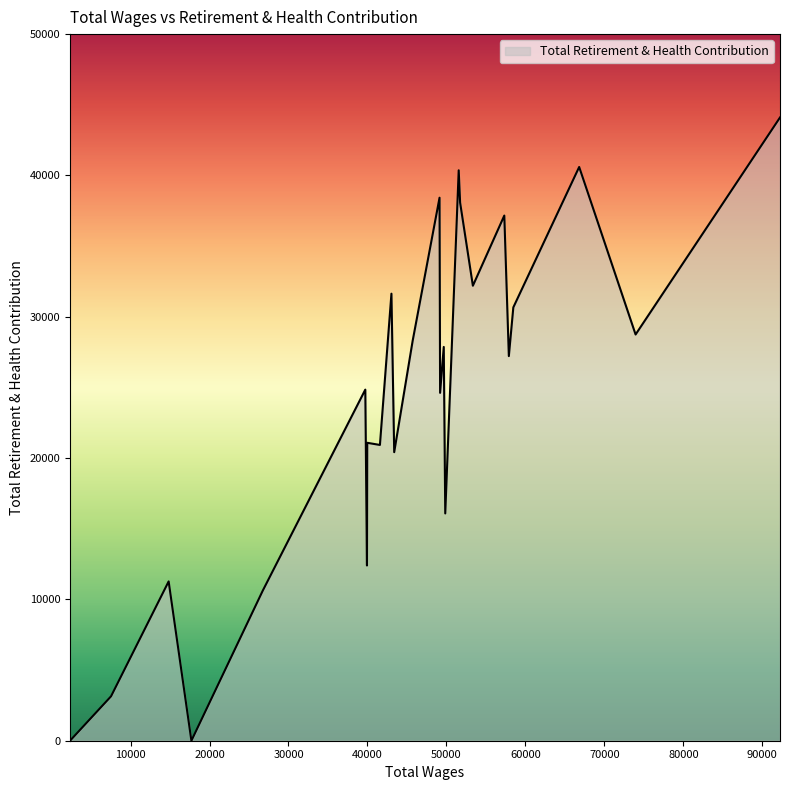

What is the difference between the maximum and minimum values?

44100